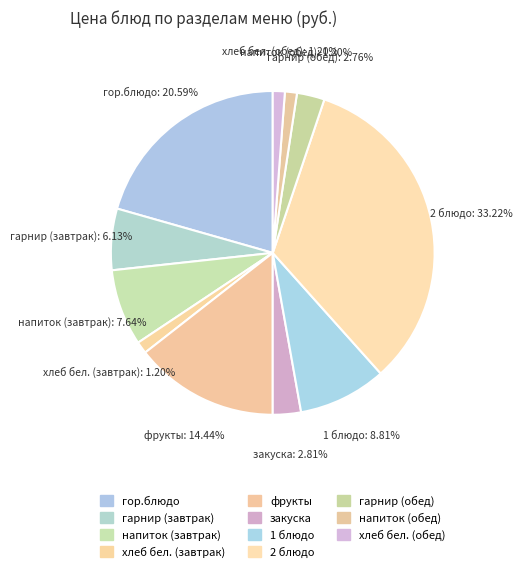

What is the largest slice in the pie chart?

2 блюдо